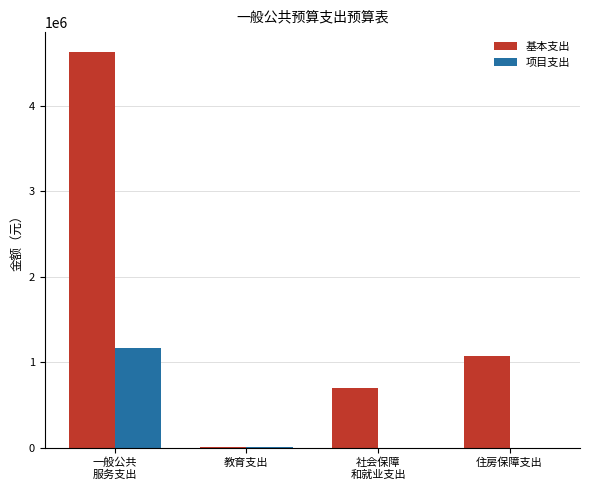

How many data points does each series have?

4